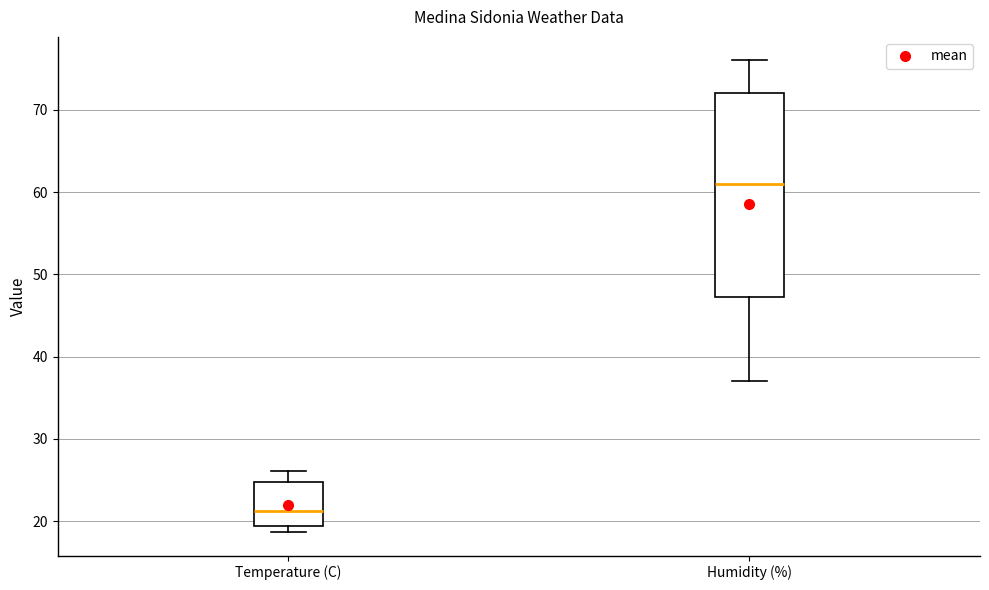

Which box is the tallest, from its lower edge to its upper edge?

Humidity (%)